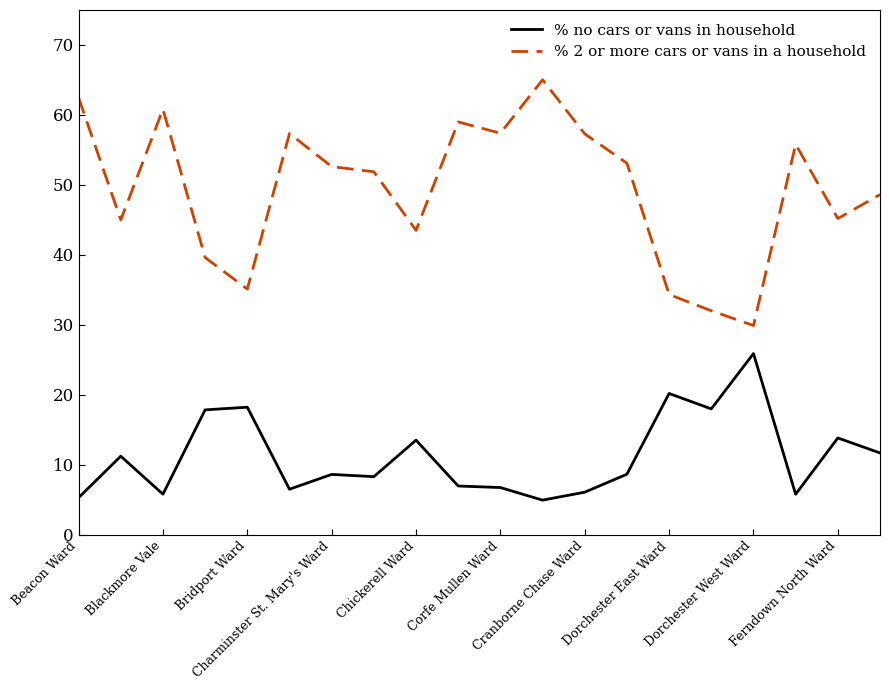

What is the smallest value displayed?

4.9